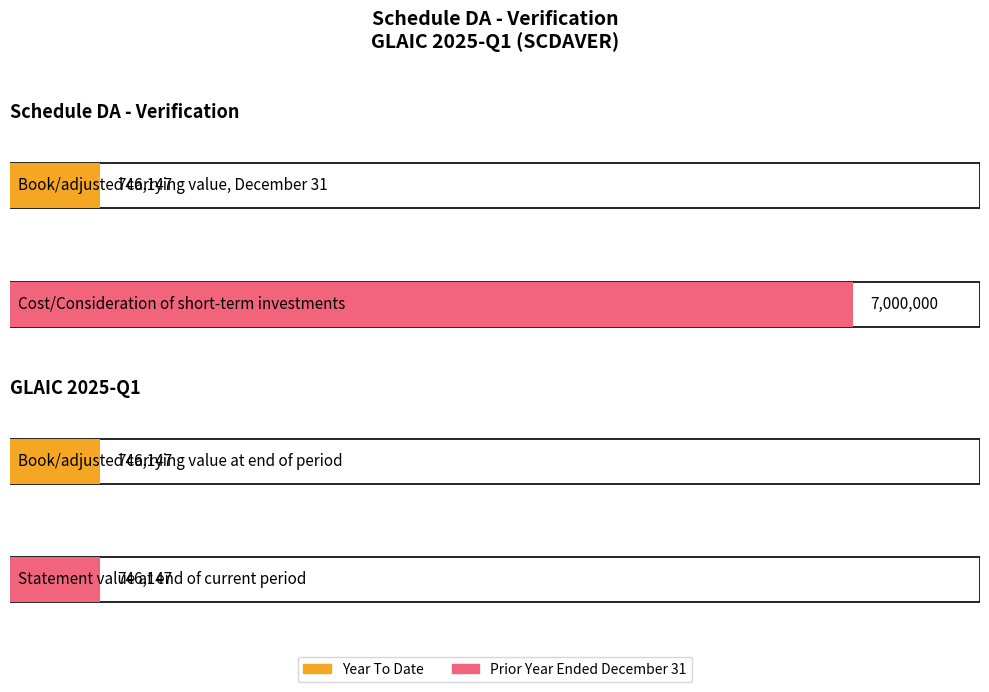

At which category does the chart reach its minimum across all series?

Book/adjusted carrying value, December 31